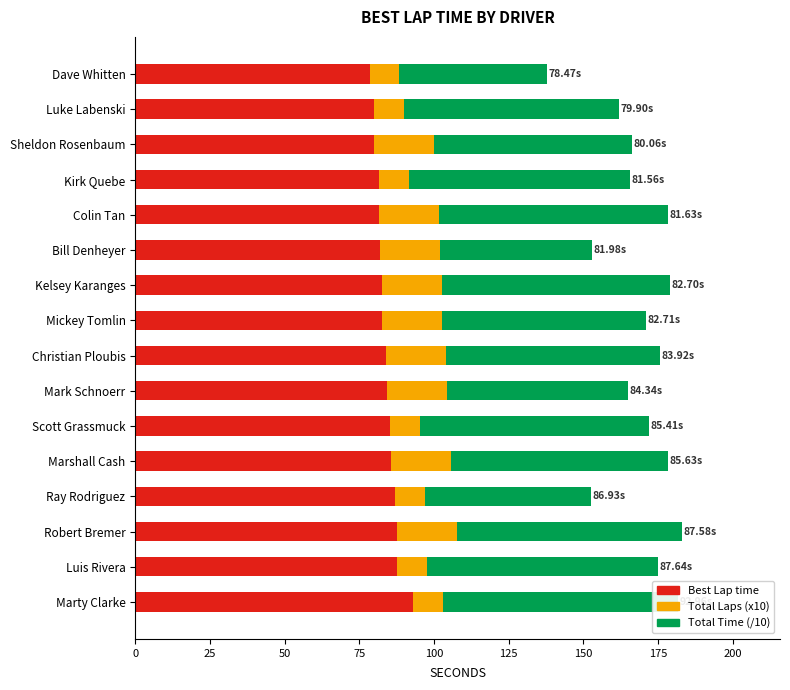

At which category is the sum across all series the highest?

Robert Bremer